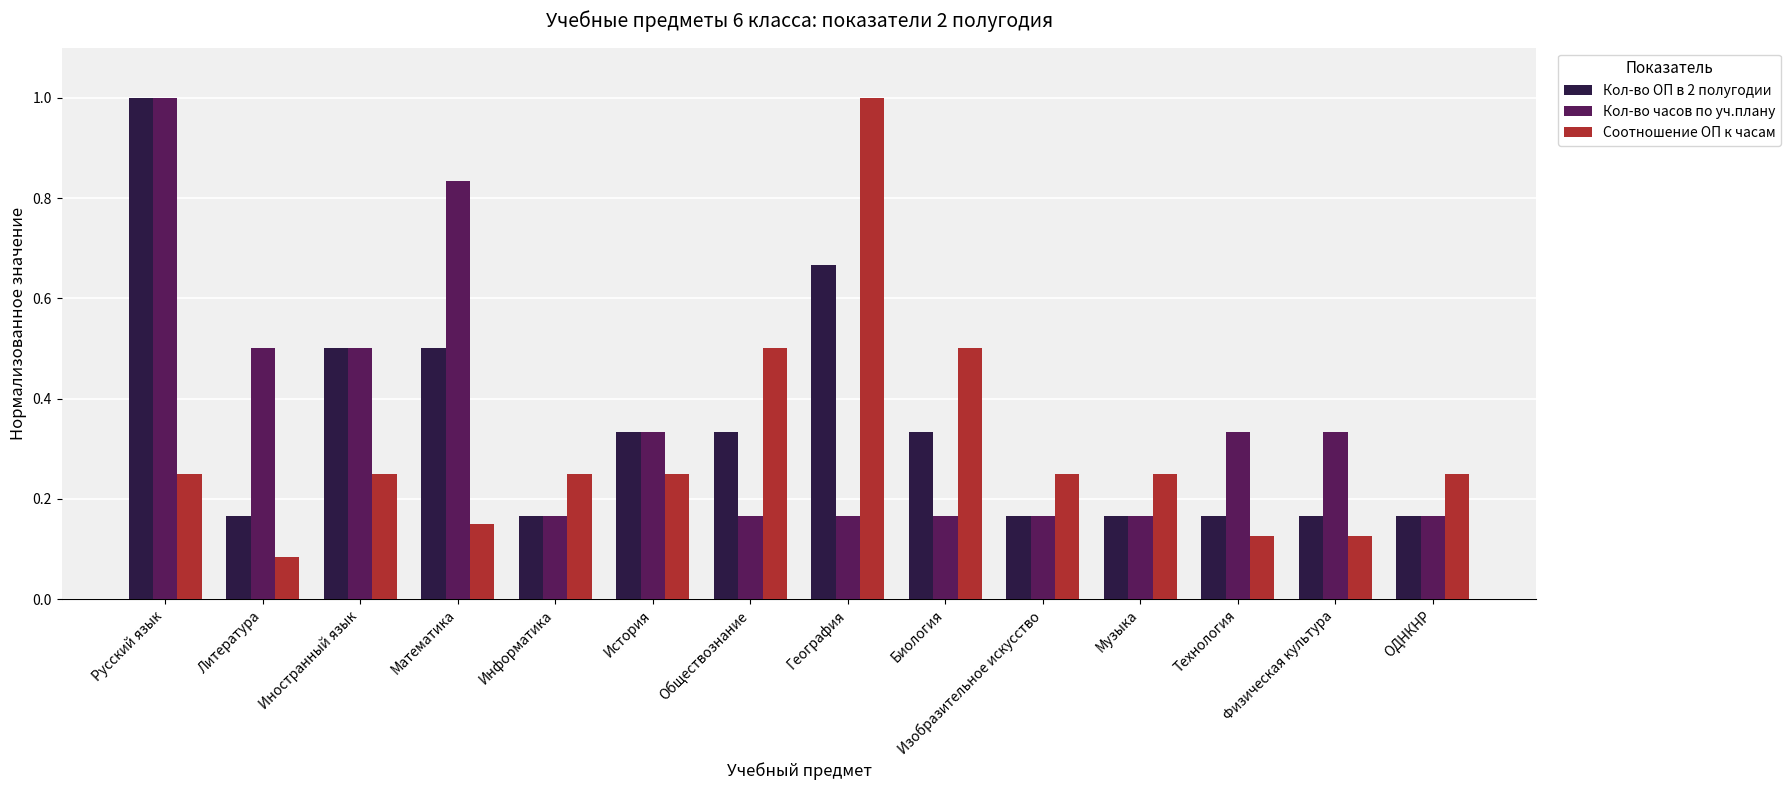

Which series has the widest spread of values?

Соотношение ОП к часам